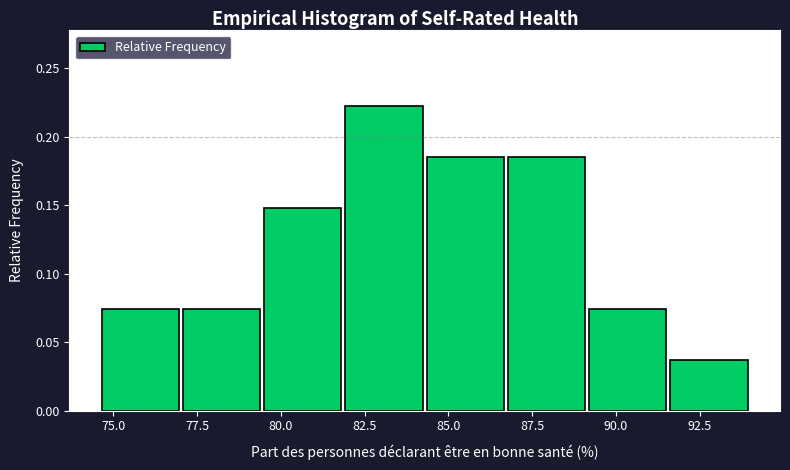

Which range on the x-axis has the tallest bar?

82.0 to 84.5